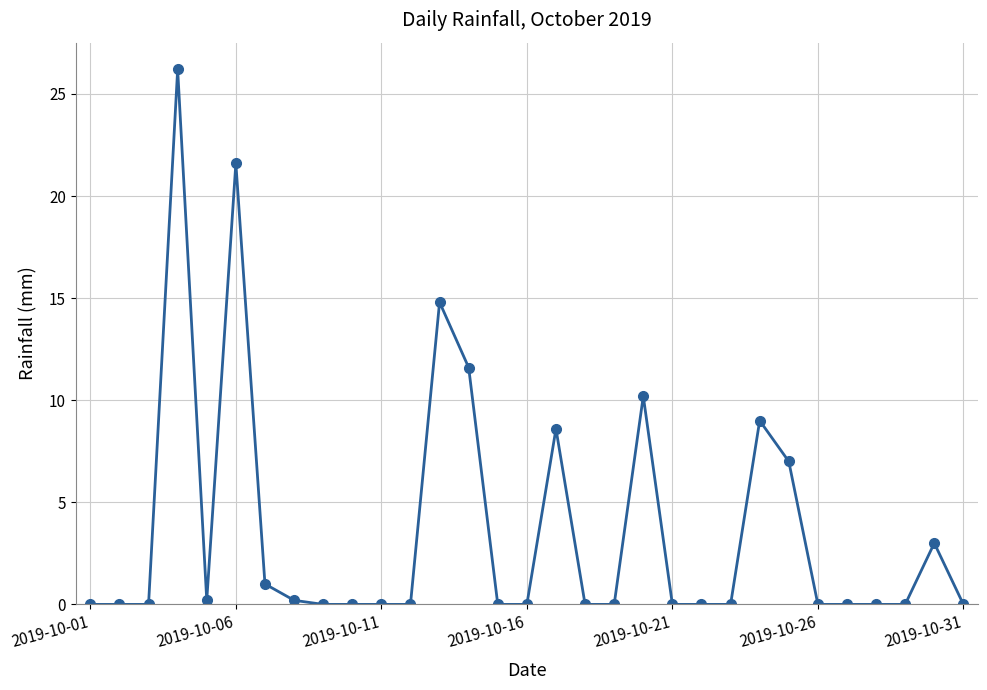

What is the sum of all values?

113.4